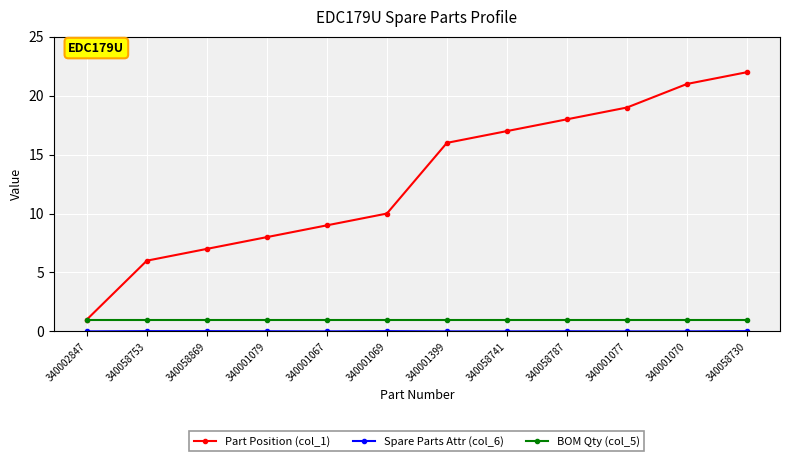

Which series has the widest spread of values?

Part Position (col_1)